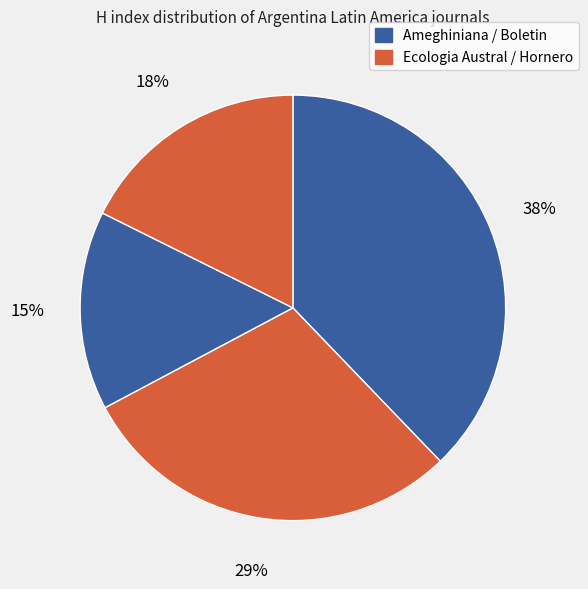

How many slices are in this pie chart?

4